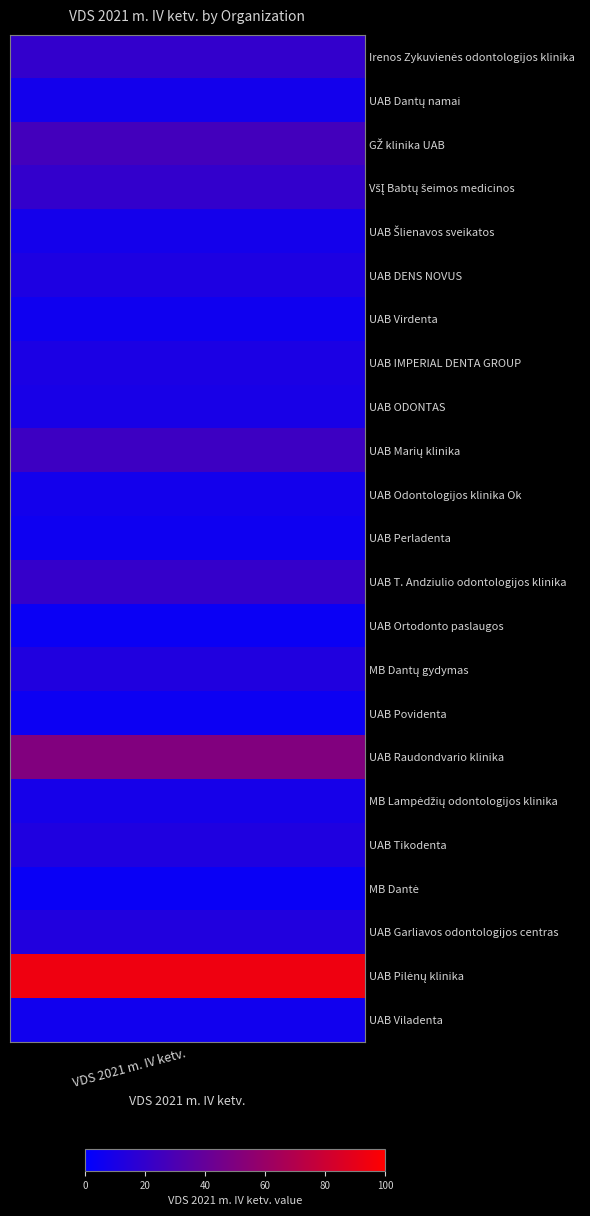

The chart shows a value of 17.0 at 20. True or false?

False